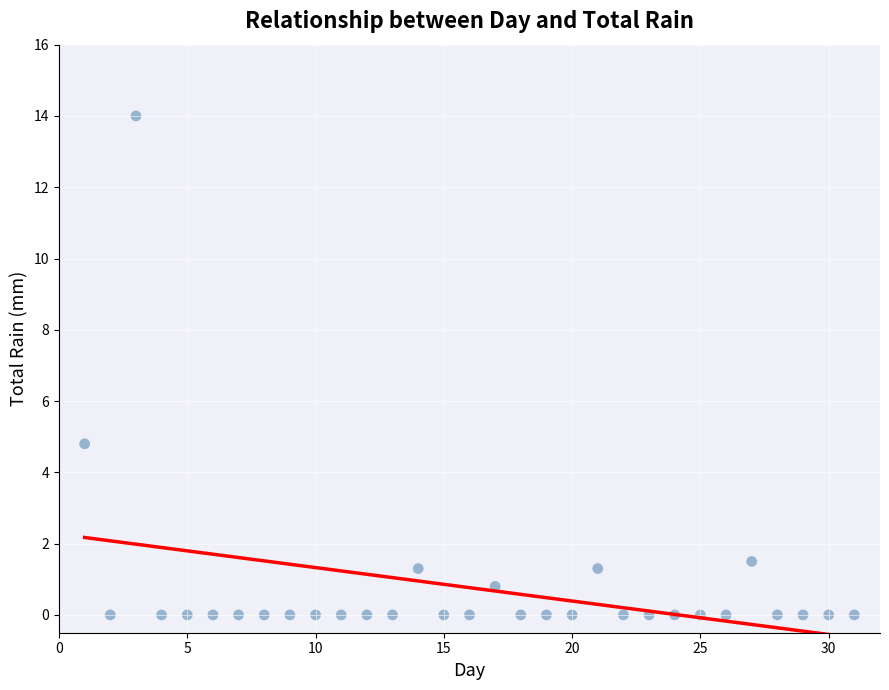

What is the range of Y values (max minus min)?

14.0